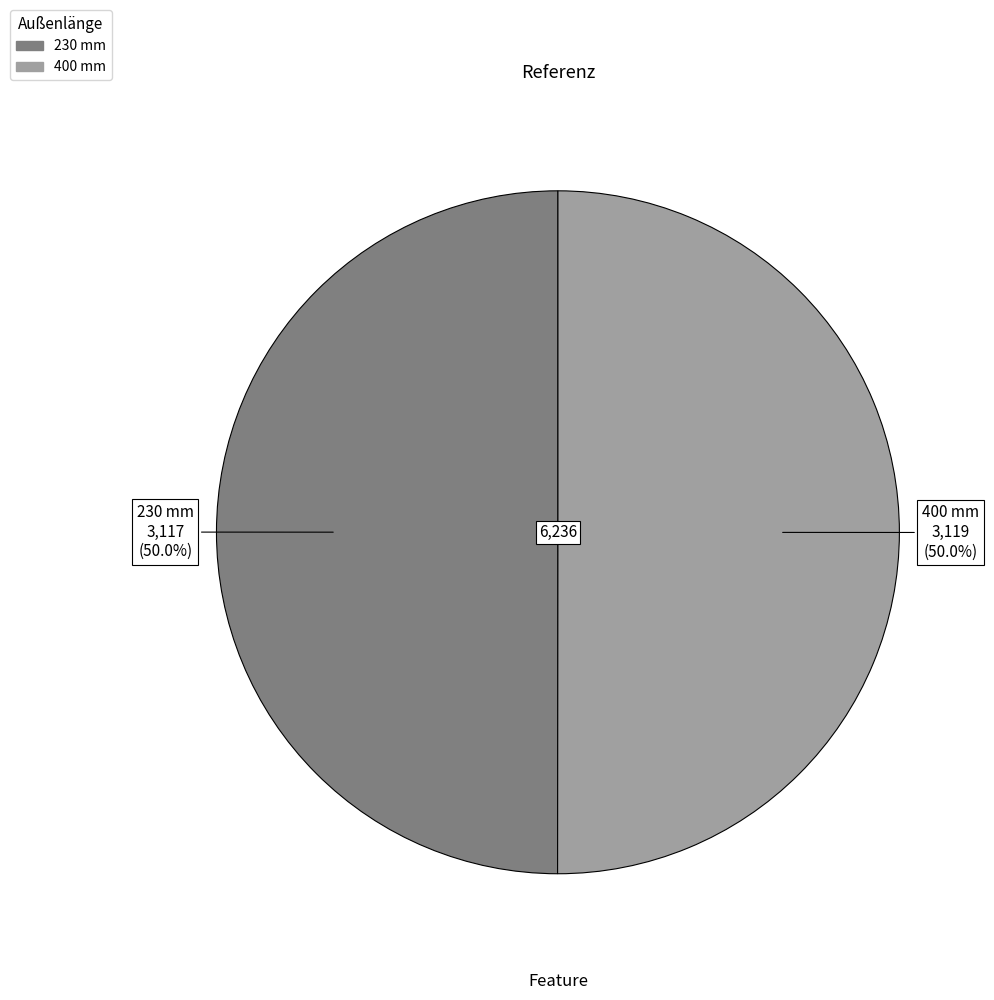

Is it true that 400 mm is 50% of the pie?

True